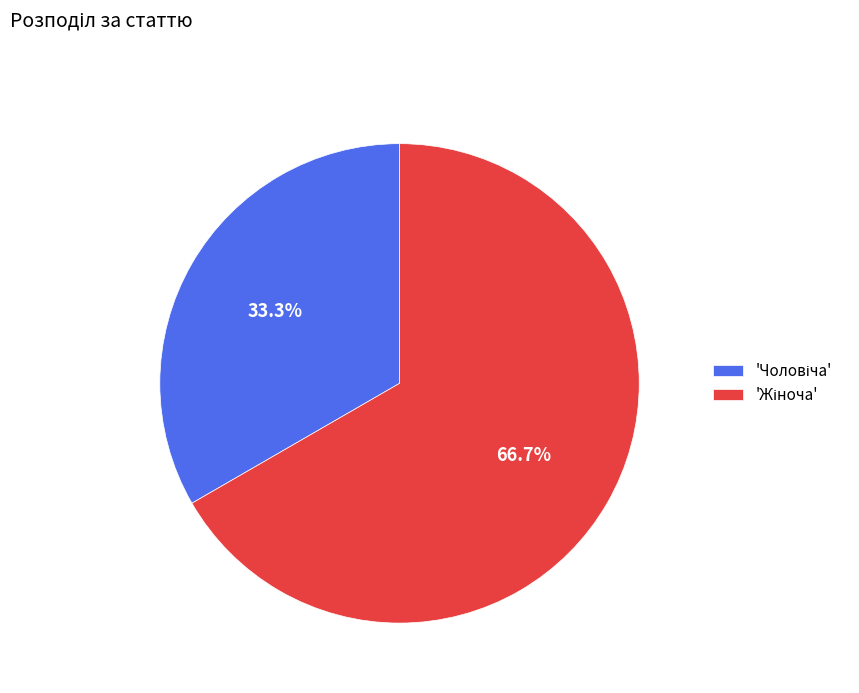

Does any single category account for the majority?

Yes